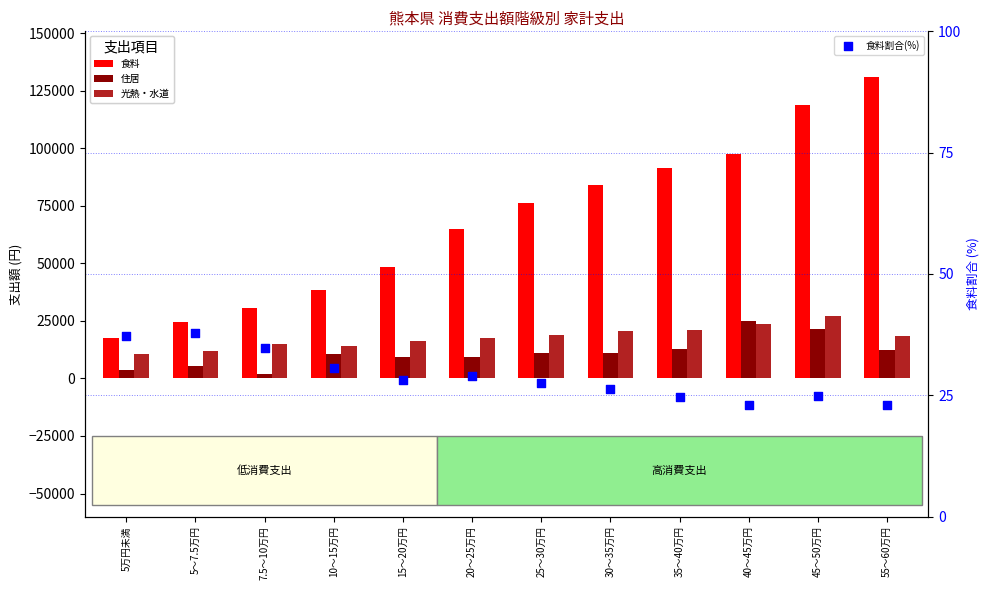

Which series has the largest total across all categories?

食料